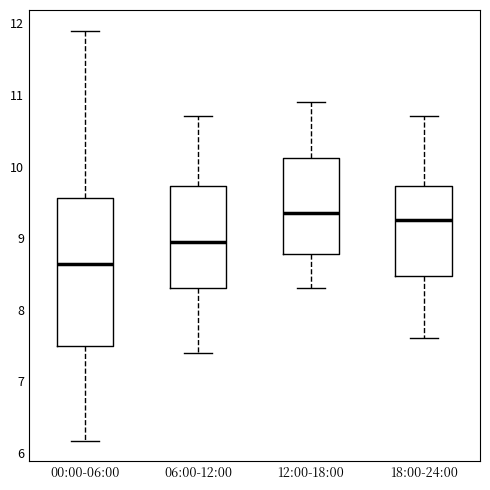

Which box is the tallest, from its lower edge to its upper edge?

00:00-06:00